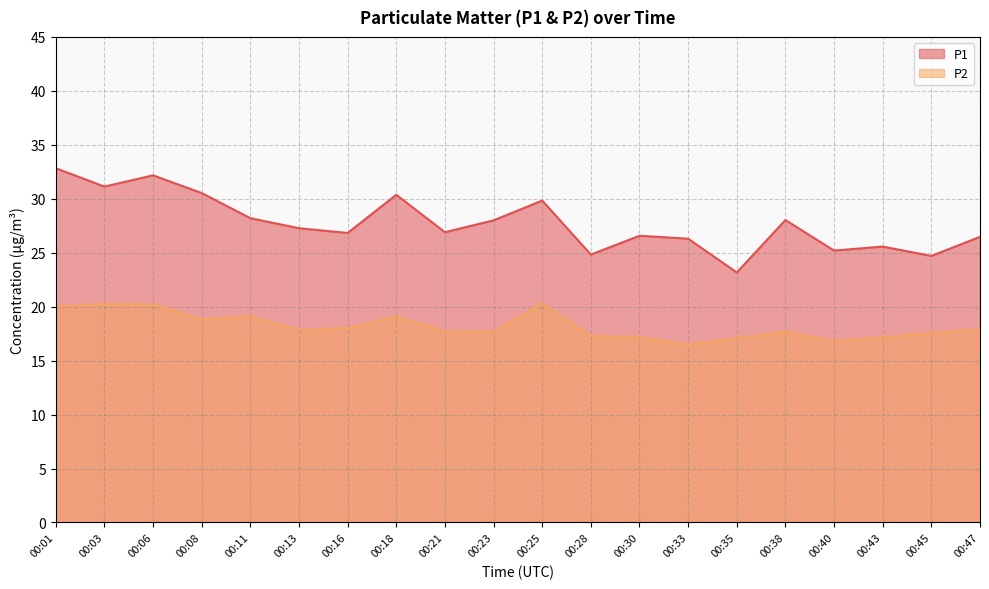

What is the spread (max minus min) of values at 00:33?

9.8